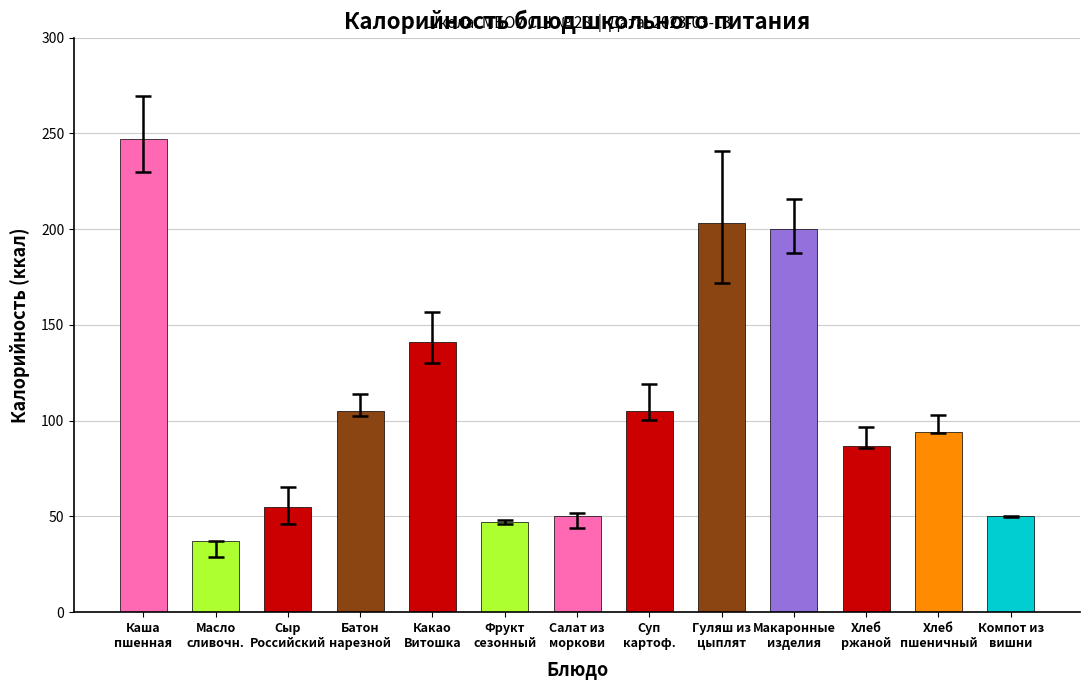

What is the value of the 11th bar from the left?

87